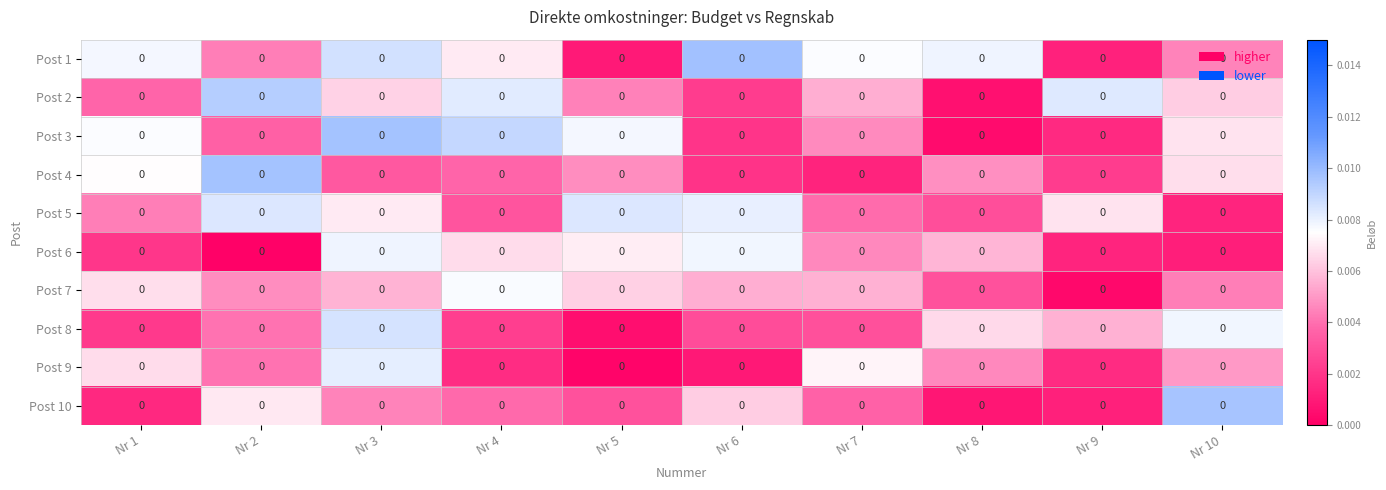

Reading left to right, what are all the values shown in this chart?

Post 1: Nr 1=0.0	Nr 2=0.0	Nr 3=0.0	Nr 4=0.0	Nr 5=0.0	Nr 6=0.0	Nr 7=0.0	Nr 8=0.0	Nr 9=0.0	Nr 10=0.0
Post 2: Nr 1=0.0	Nr 2=0.0	Nr 3=0.0	Nr 4=0.0	Nr 5=0.0	Nr 6=0.0	Nr 7=0.0	Nr 8=0.0	Nr 9=0.0	Nr 10=0.0
Post 3: Nr 1=0.0	Nr 2=0.0	Nr 3=0.0	Nr 4=0.0	Nr 5=0.0	Nr 6=0.0	Nr 7=0.0	Nr 8=0.0	Nr 9=0.0	Nr 10=0.0
Post 4: Nr 1=0.0	Nr 2=0.0	Nr 3=0.0	Nr 4=0.0	Nr 5=0.0	Nr 6=0.0	Nr 7=0.0	Nr 8=0.0	Nr 9=0.0	Nr 10=0.0
Post 5: Nr 1=0.0	Nr 2=0.0	Nr 3=0.0	Nr 4=0.0	Nr 5=0.0	Nr 6=0.0	Nr 7=0.0	Nr 8=0.0	Nr 9=0.0	Nr 10=0.0
Post 6: Nr 1=0.0	Nr 2=0.0	Nr 3=0.0	Nr 4=0.0	Nr 5=0.0	Nr 6=0.0	Nr 7=0.0	Nr 8=0.0	Nr 9=0.0	Nr 10=0.0
Post 7: Nr 1=0.0	Nr 2=0.0	Nr 3=0.0	Nr 4=0.0	Nr 5=0.0	Nr 6=0.0	Nr 7=0.0	Nr 8=0.0	Nr 9=0.0	Nr 10=0.0
Post 8: Nr 1=0.0	Nr 2=0.0	Nr 3=0.0	Nr 4=0.0	Nr 5=0.0	Nr 6=0.0	Nr 7=0.0	Nr 8=0.0	Nr 9=0.0	Nr 10=0.0
Post 9: Nr 1=0.0	Nr 2=0.0	Nr 3=0.0	Nr 4=0.0	Nr 5=0.0	Nr 6=0.0	Nr 7=0.0	Nr 8=0.0	Nr 9=0.0	Nr 10=0.0
Post 10: Nr 1=0.0	Nr 2=0.0	Nr 3=0.0	Nr 4=0.0	Nr 5=0.0	Nr 6=0.0	Nr 7=0.0	Nr 8=0.0	Nr 9=0.0	Nr 10=0.0